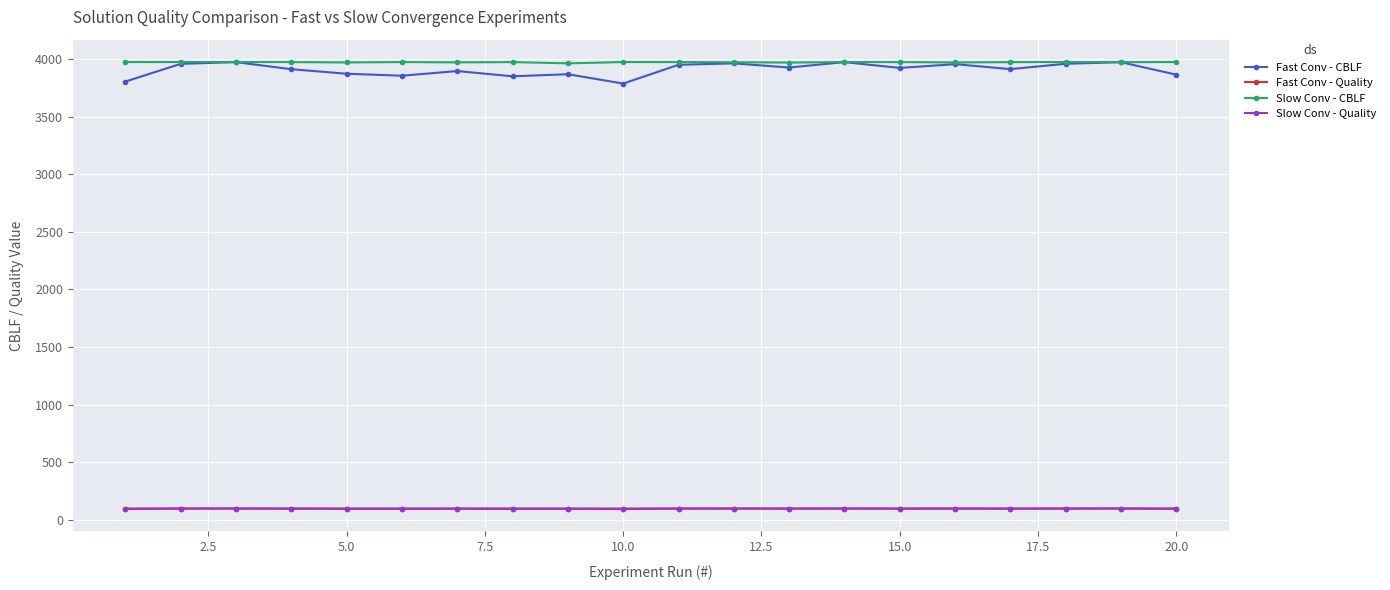

How many distinct data groups are displayed?

4